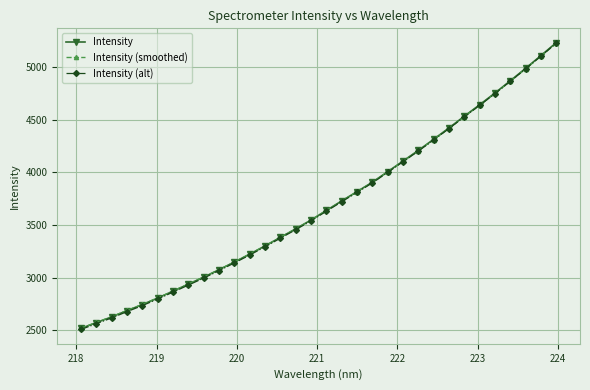

What is the highest value of the Intensity (smoothed) series?

5228.3